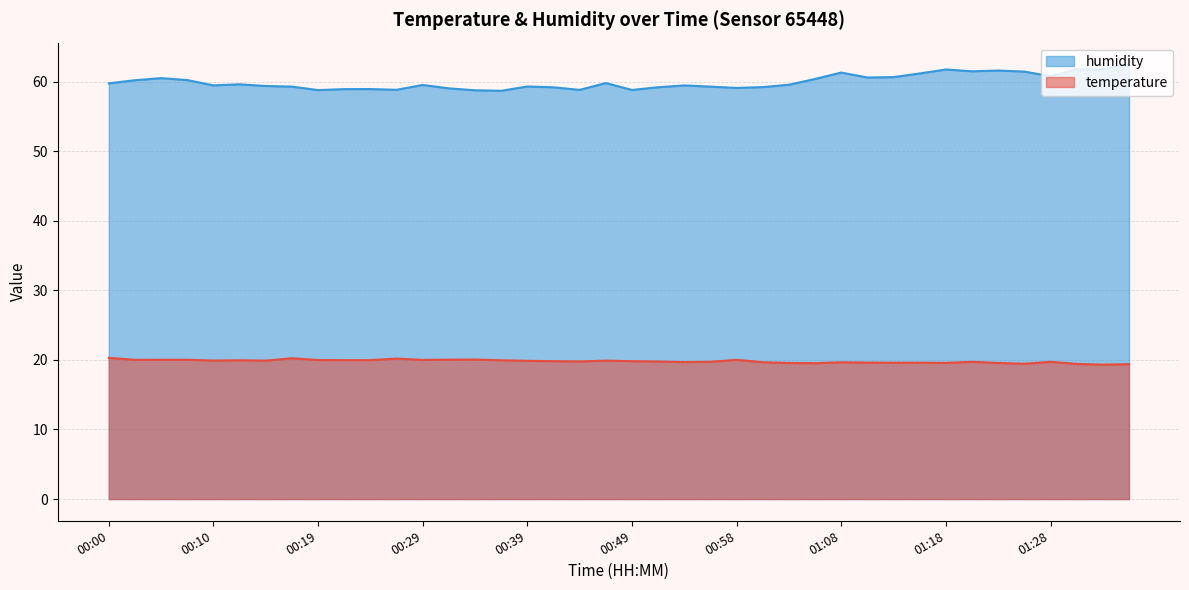

What is the value of the temperature point at the 23rd from the left?

19.7